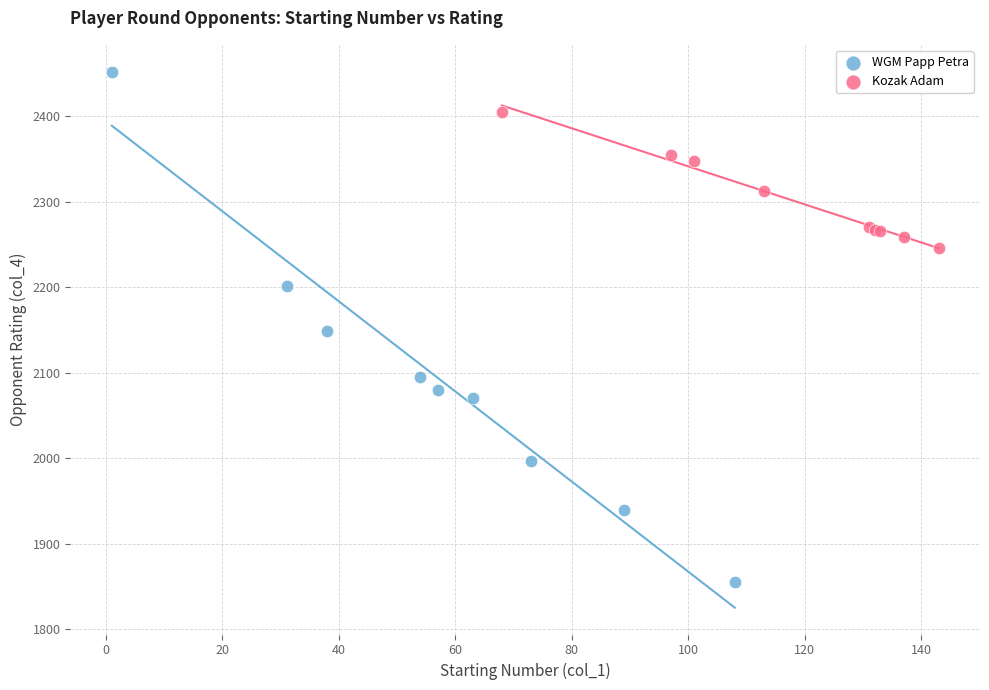

Which series reaches the minimum Y coordinate?

WGM Papp Petra